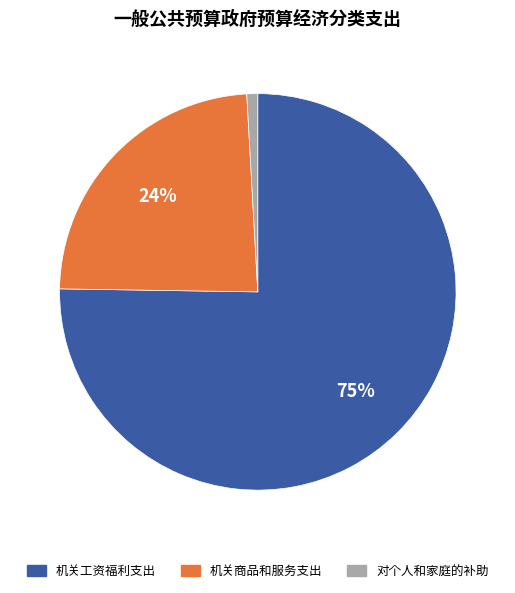

How many segments does this pie chart have?

3